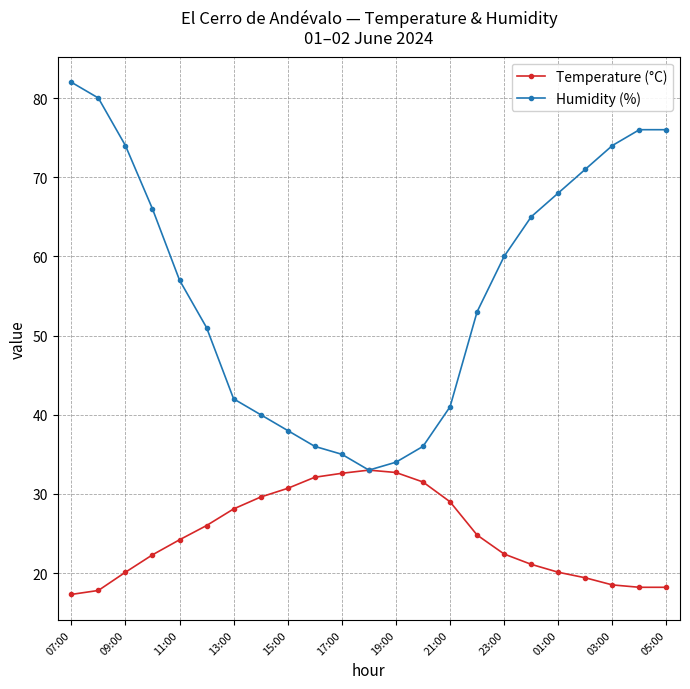

What is the minimum value for Humidity (%)?

33.0